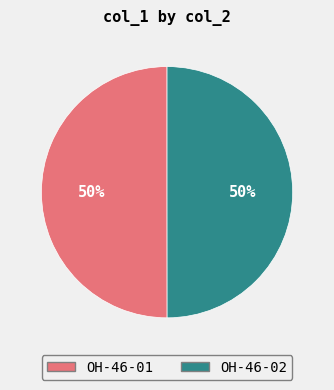

Is the sum of OH-46-01 and OH-46-02 greater than half?

Yes